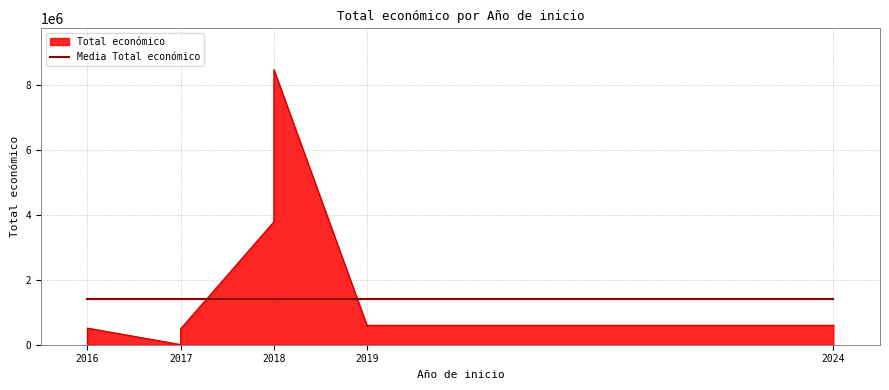

The chart shows a value of 899509 at 2024. True or false?

False